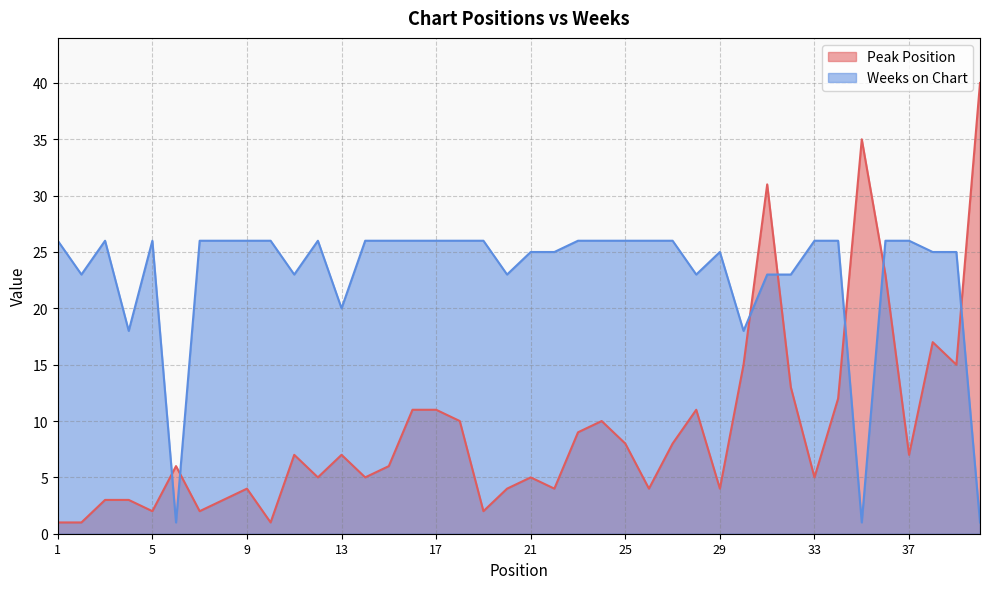

What is the value of the Peak Position point at the 29th from the left?

4